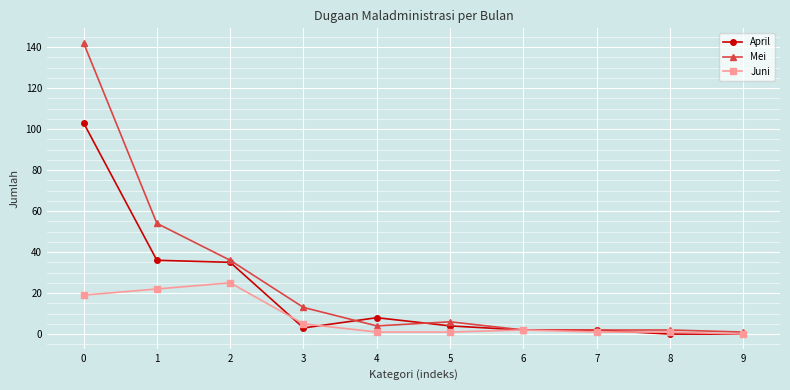

How many lines are shown in the chart?

3